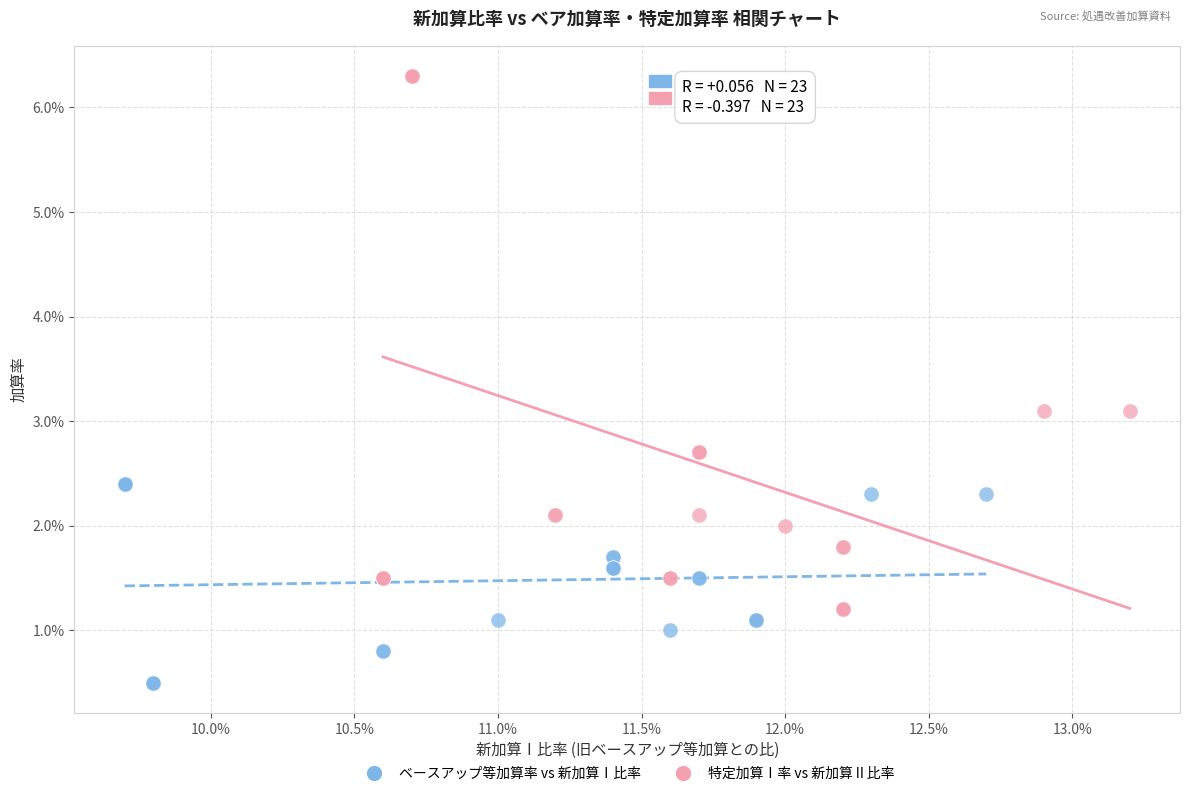

What are all the series names shown in the legend?

ベースアップ等加算率 vs 新加算Ⅰ比率, 特定加算Ⅰ率 vs 新加算Ⅱ比率